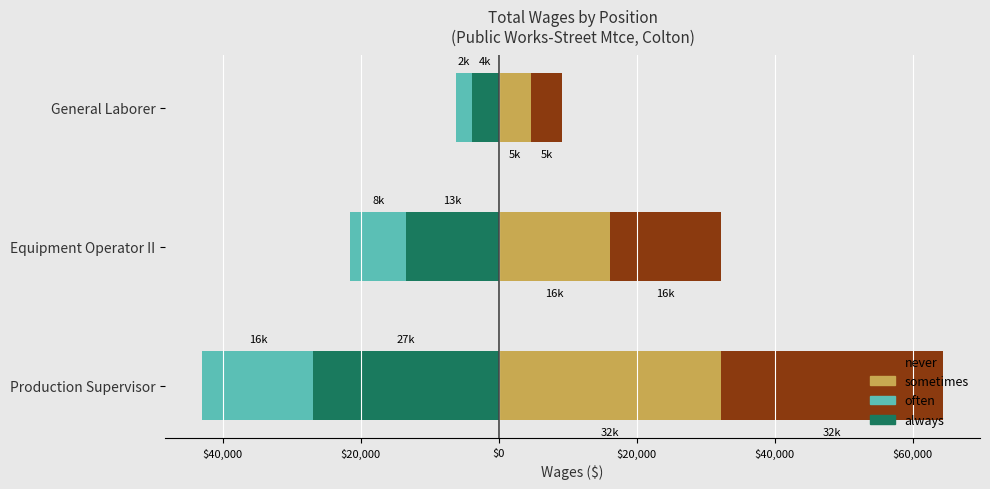

Reading left to right, list all the values displayed in this chart.

always: -26830.8	-13417.5	-3853.8
often: -16098.4	-8050.5	-2312.2
sometimes: 32196.9	16101.0	4624.5
never: 32196.9	16101.0	4624.5